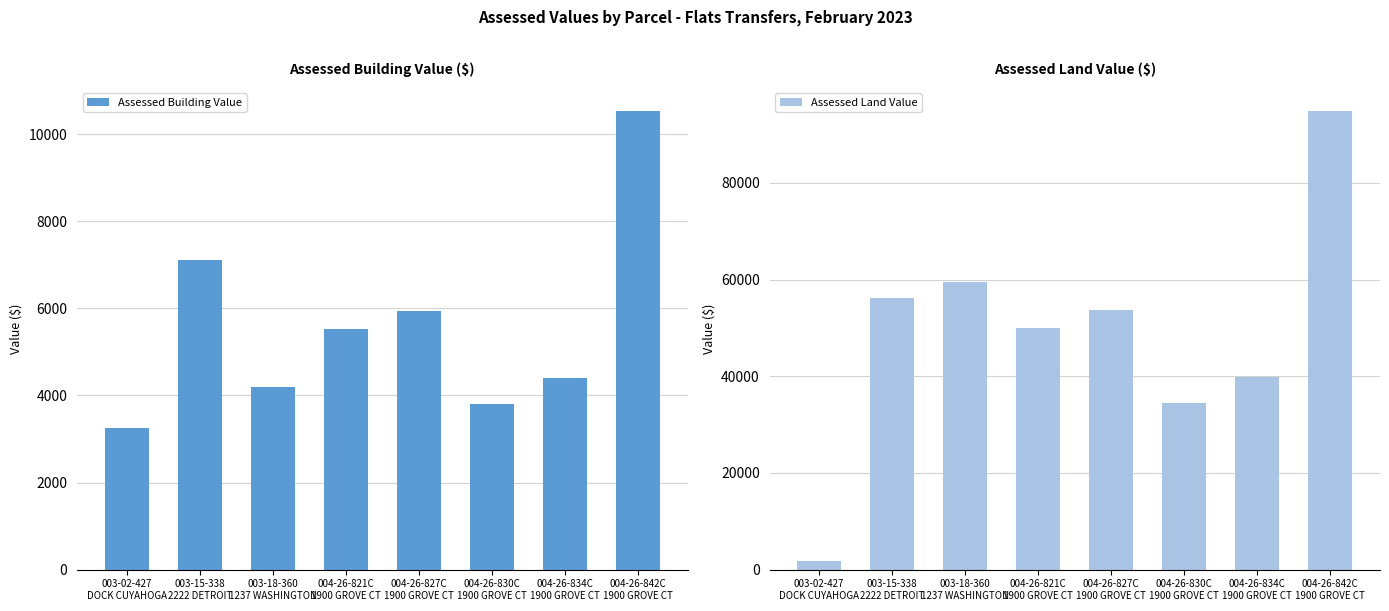

What is the difference between the maximum and minimum values in the Assessed Land Value series?

93030